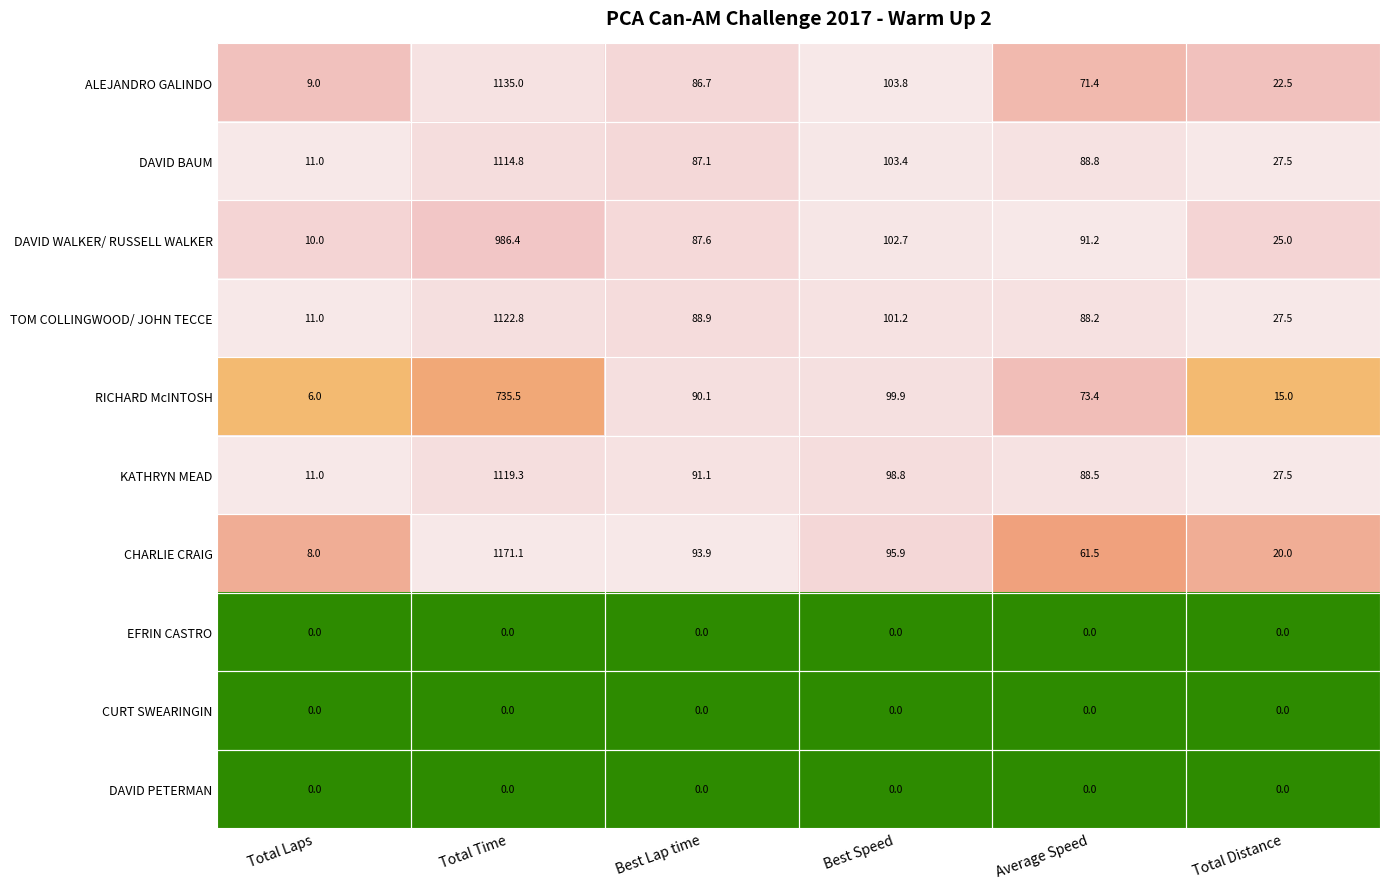

Which series has the largest total across all categories?

CHARLIE CRAIG